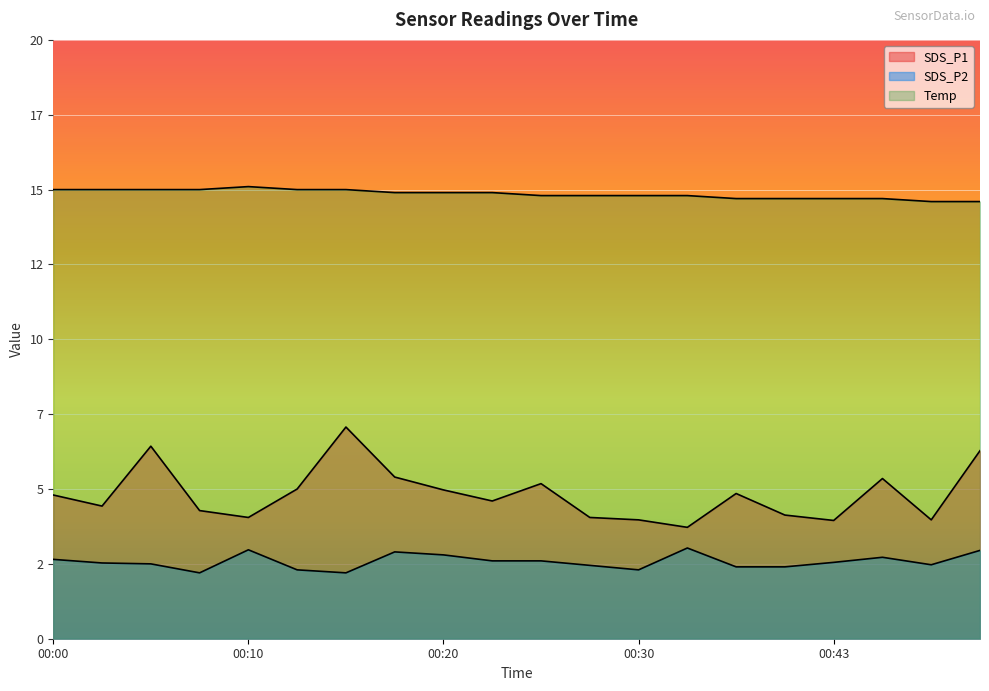

Between 00:45 and 00:37, which is larger?

00:45